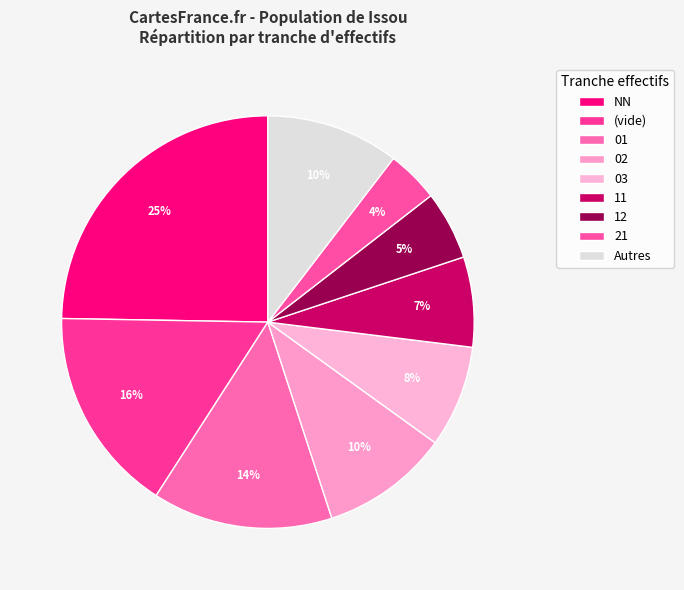

Is it true that 01 is 14% of the pie?

True